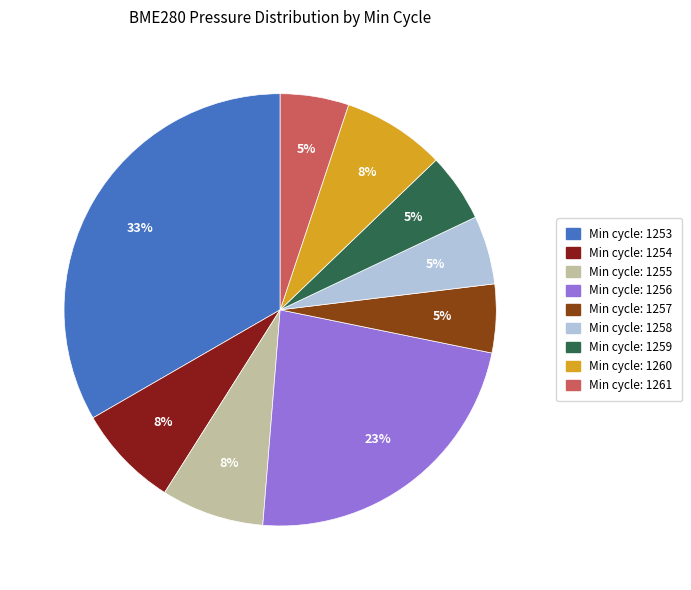

Is there any slice that represents more than half of the pie?

No